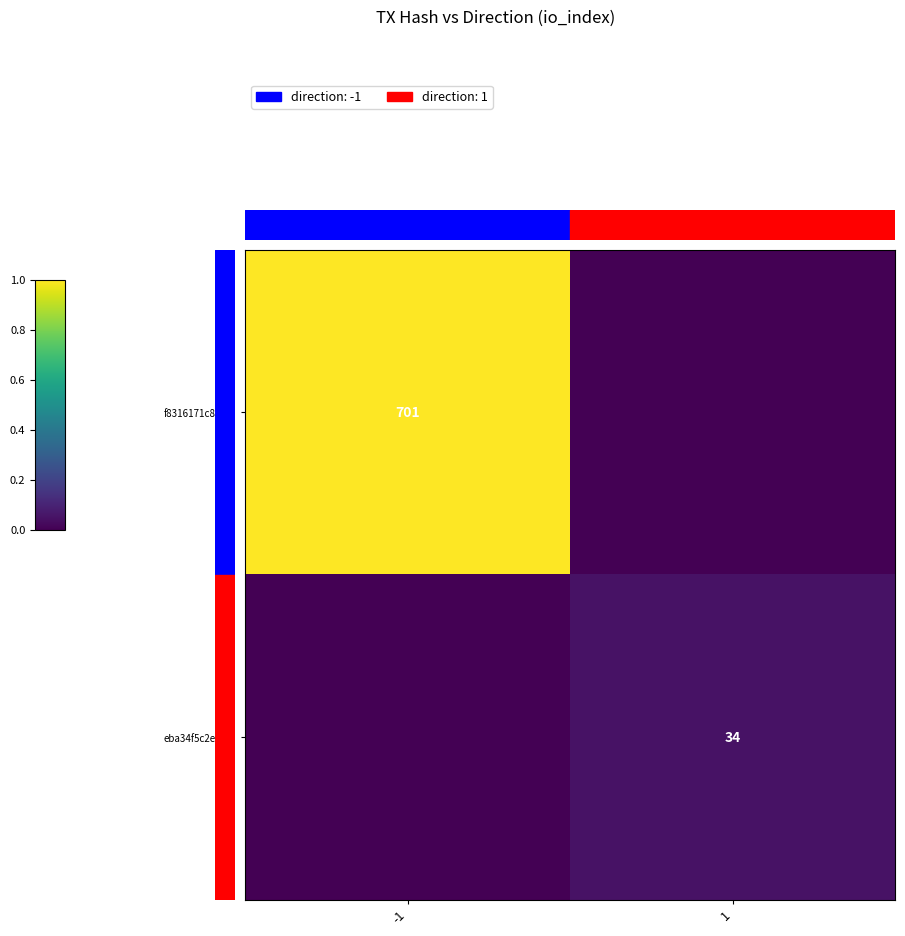

How many distinct data groups are displayed?

2